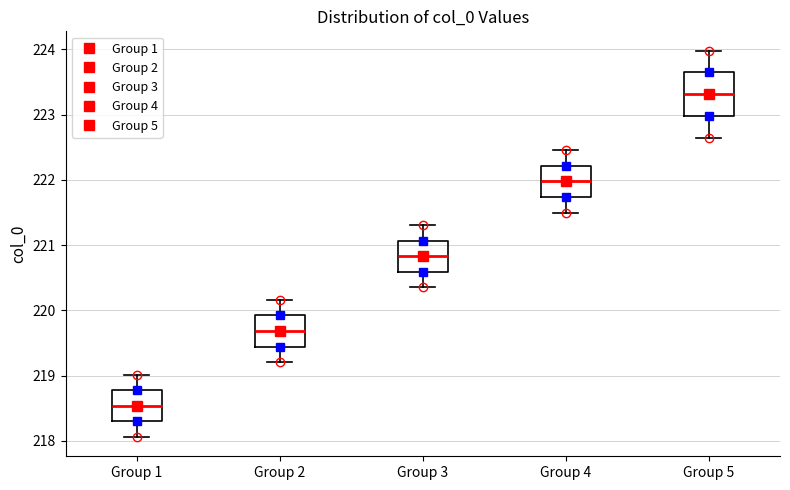

Comparing the boxes themselves (not the whiskers), which one is the tallest?

Group 5